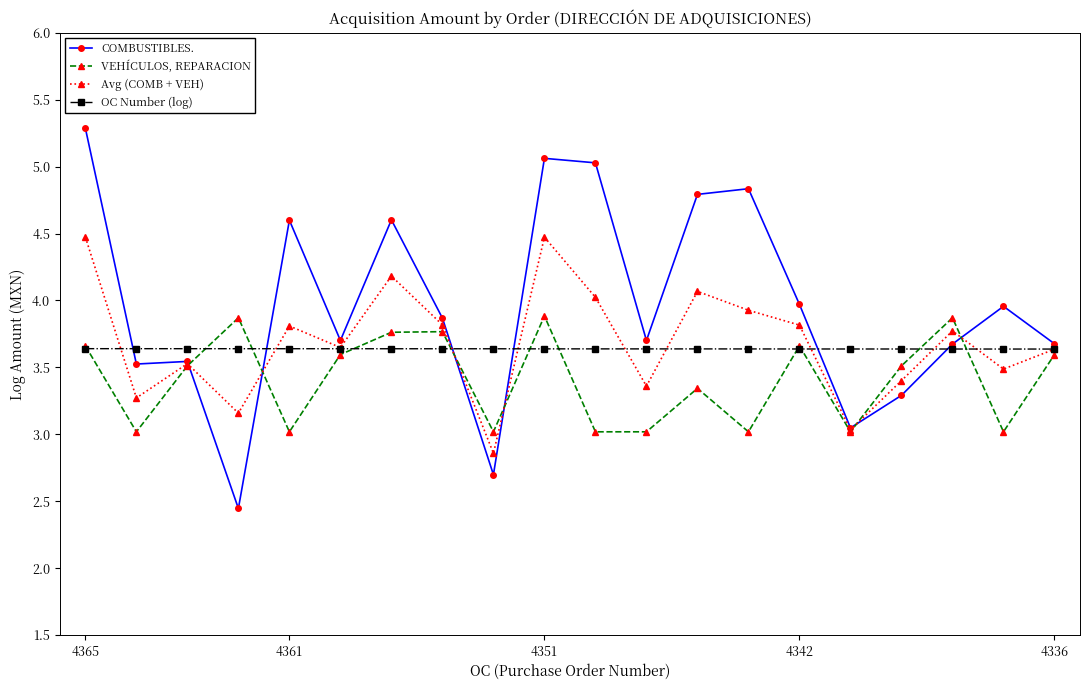

Which series has the widest spread of values?

COMBUSTIBLES.